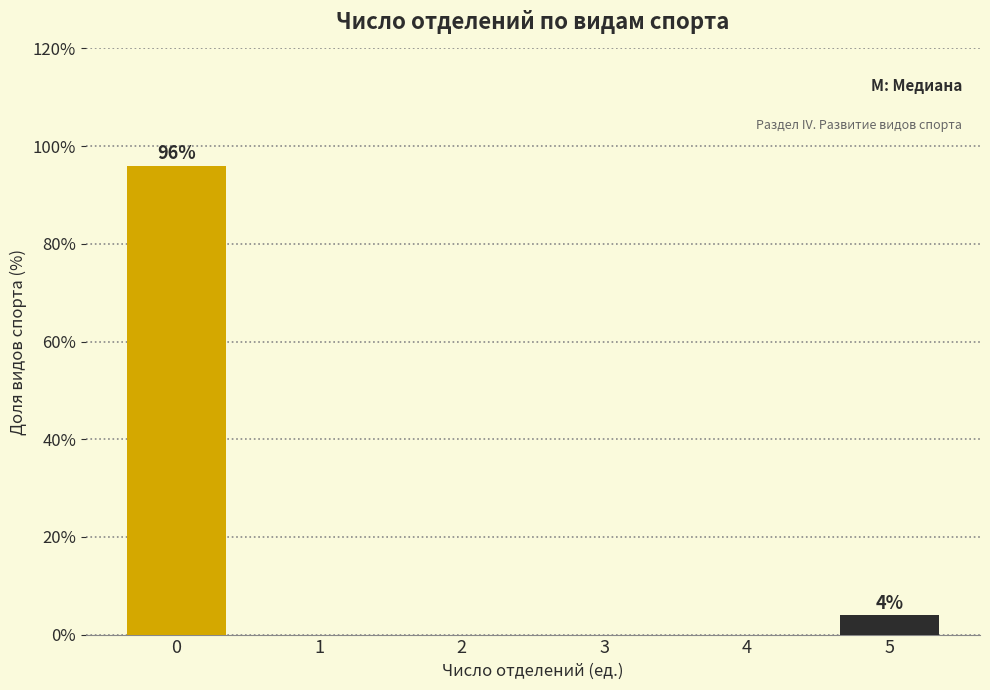

Reading right to left, list all the values displayed in this chart.

5=4	4=0	3=0	2=0	1=0	0=96